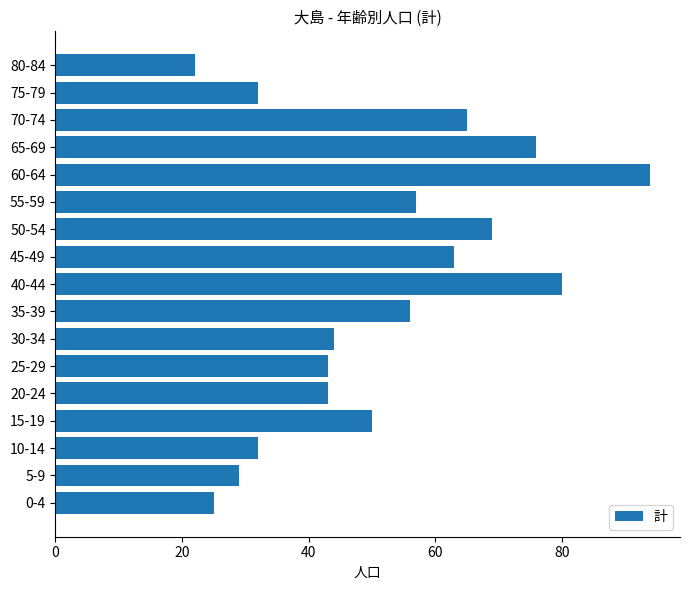

What is the difference between the second highest and second lowest values?

55